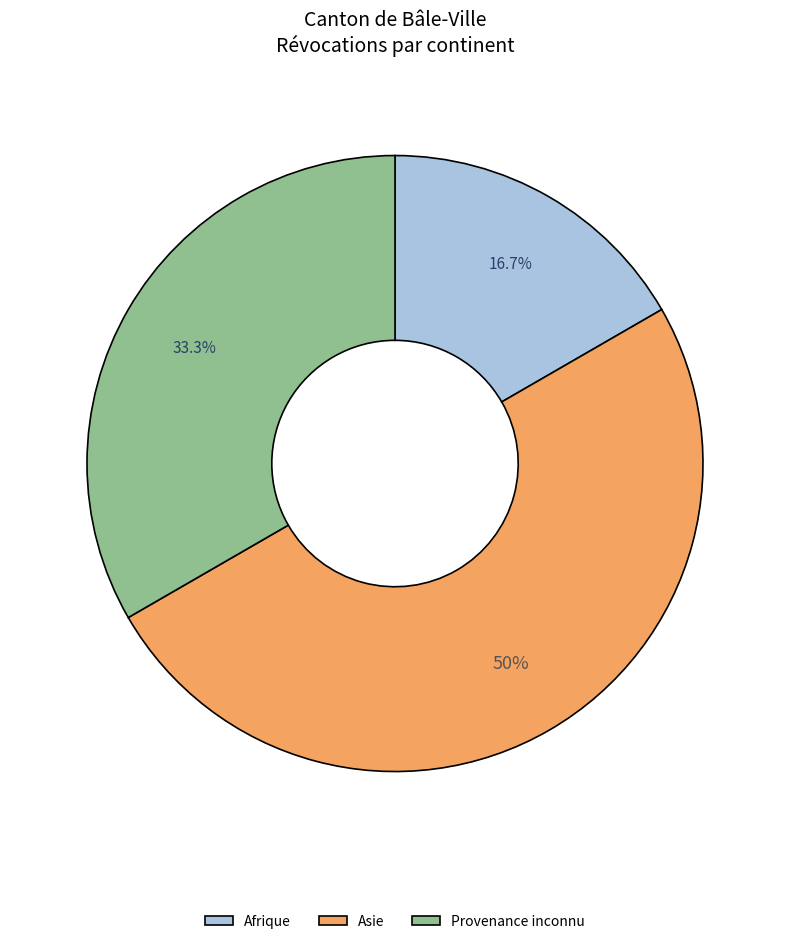

Which slice is the smallest?

Afrique